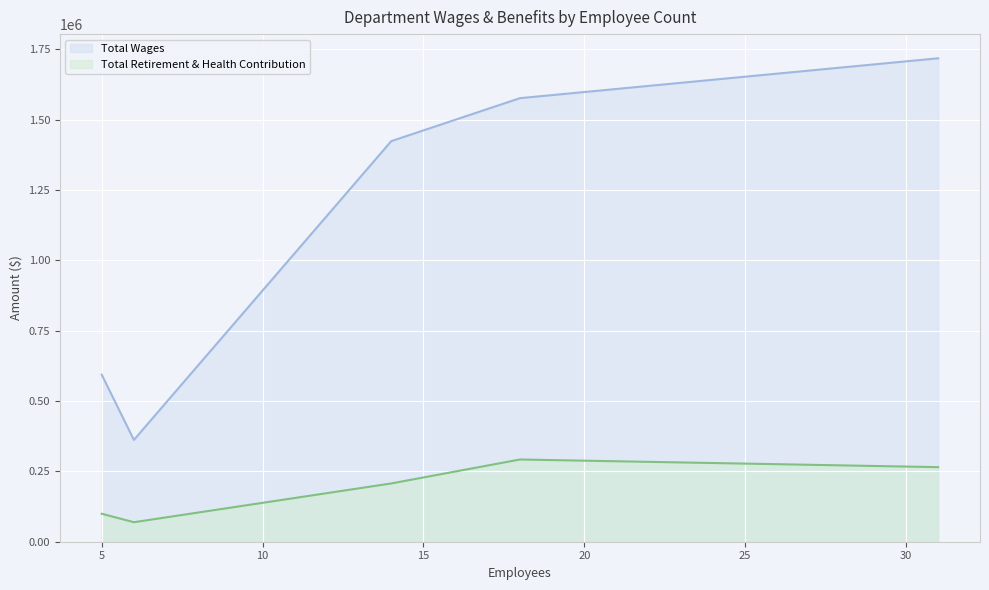

Rank the series at Public Works from lowest to highest value.

Total Retirement & Health Contribution, Total Wages